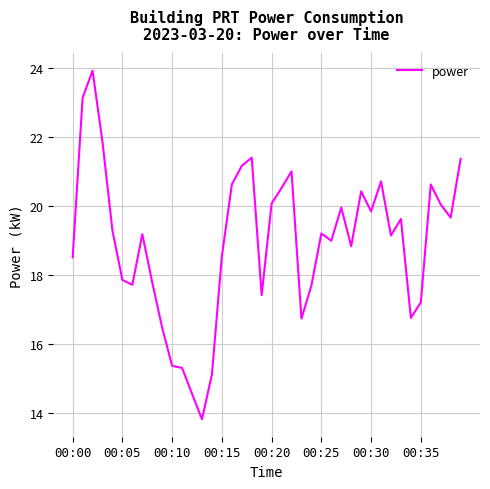

What is the maximum value shown in the chart?

23.9